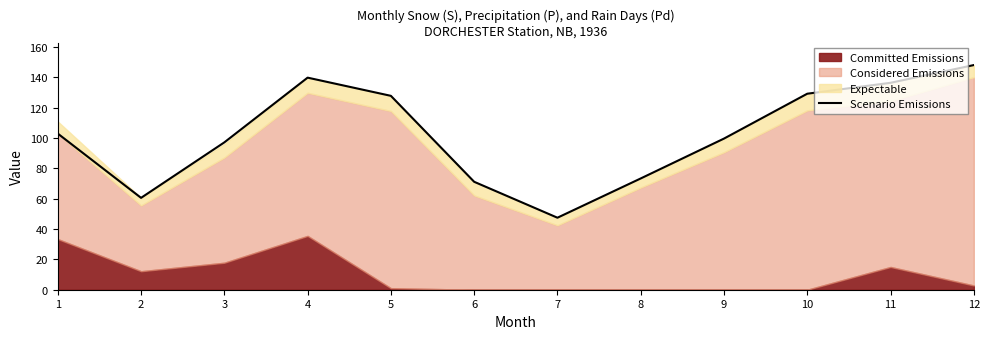

Reading right to left, list all the values displayed in this chart.

12=148.2	11=136.5	10=129.3	9=99.7	8=73.4	7=47.5	6=71.2	5=127.9	4=139.9	3=97.2	2=60.6	1=103.0